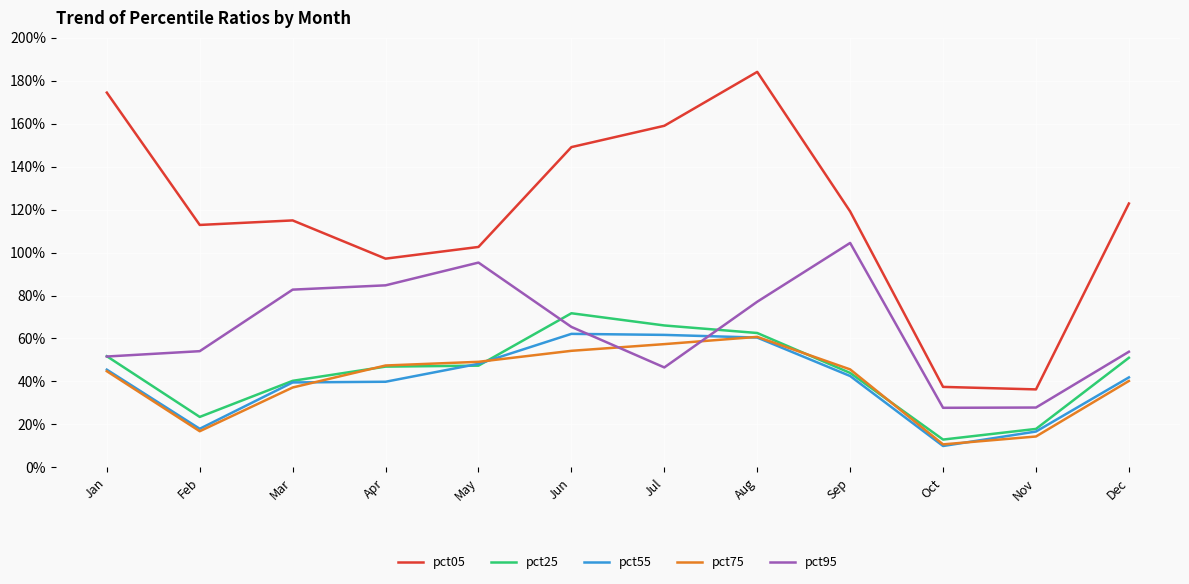

What is the smallest value displayed?

10.0